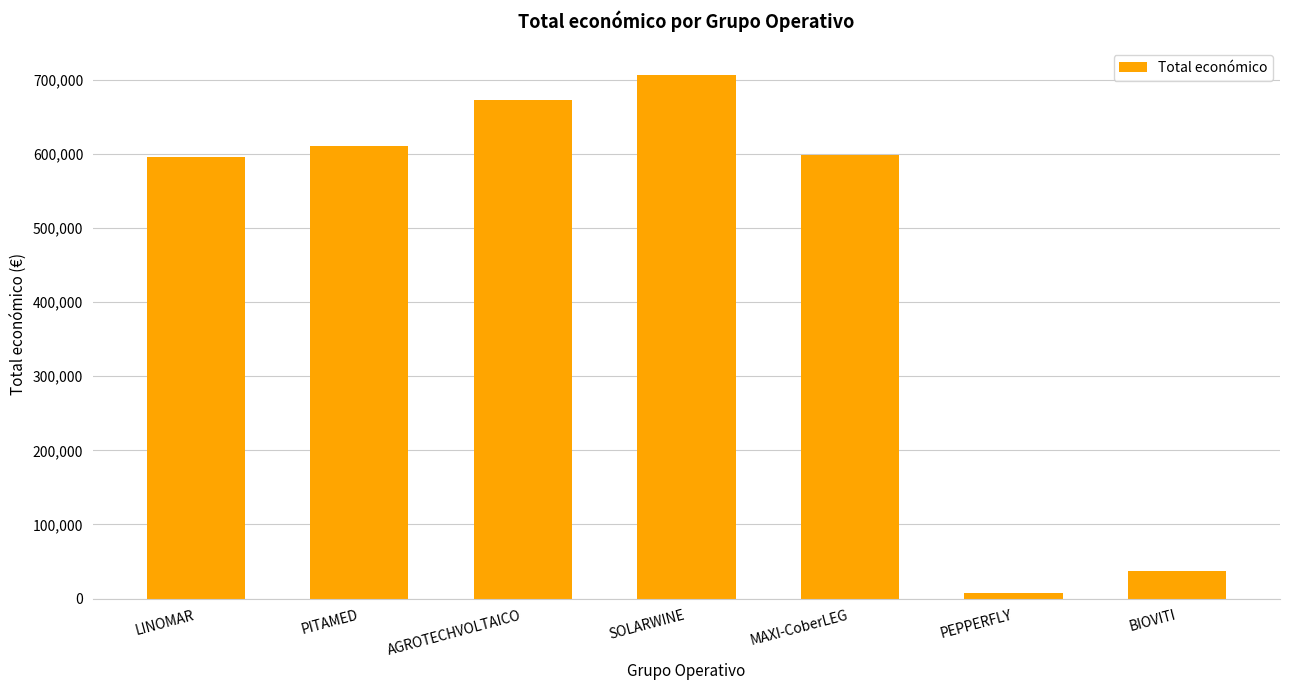

Between LINOMAR and PITAMED, which is larger?

PITAMED